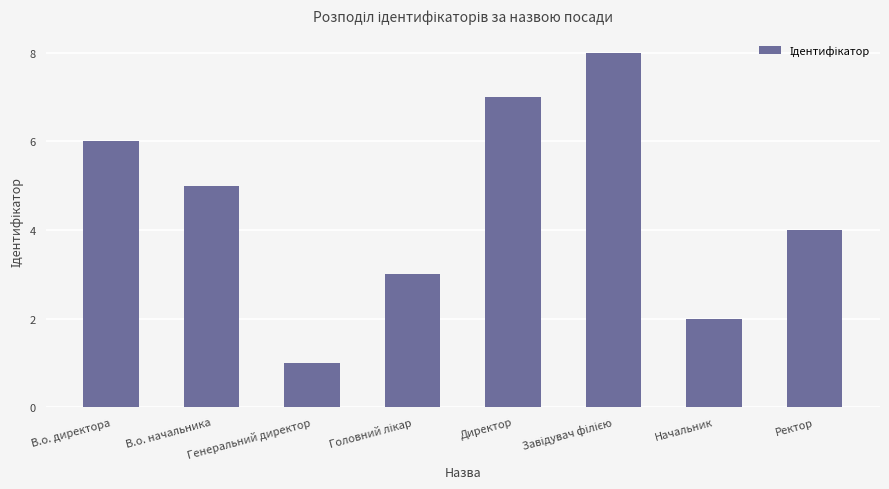

How many distinct data groups are displayed?

1